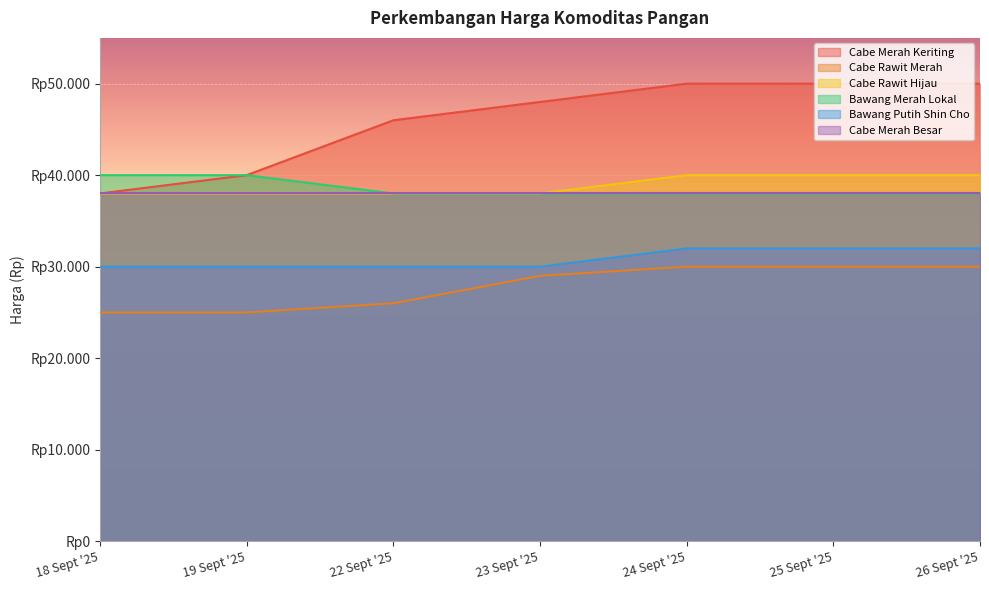

What is the approximate value of Cabe Rawit Hijau at 23 Sept '25, to the nearest 100?

38000